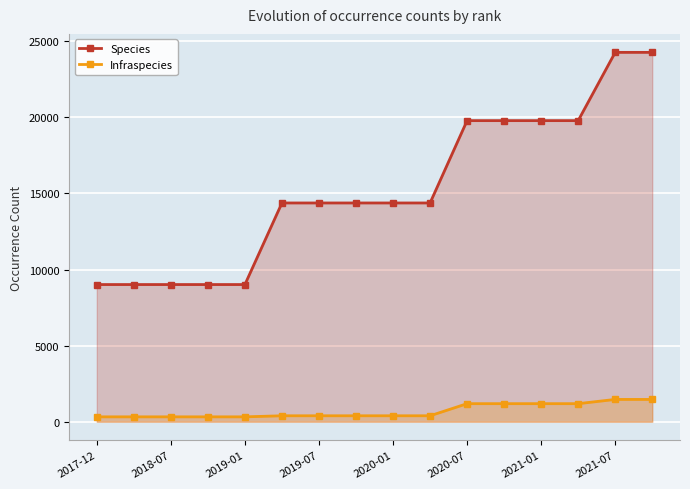

Rank the series by their average value, from lowest to highest.

Infraspecies, Species